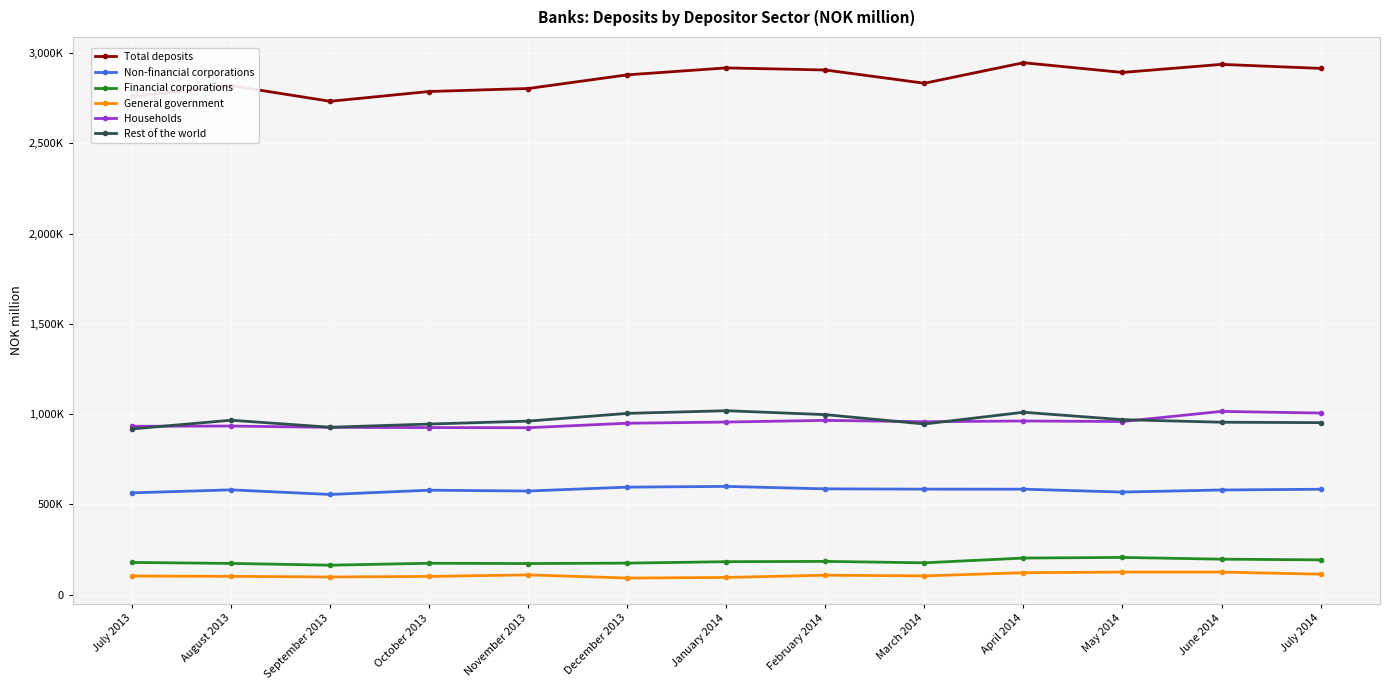

How many values in the Rest of the world series exceed 961707?

6